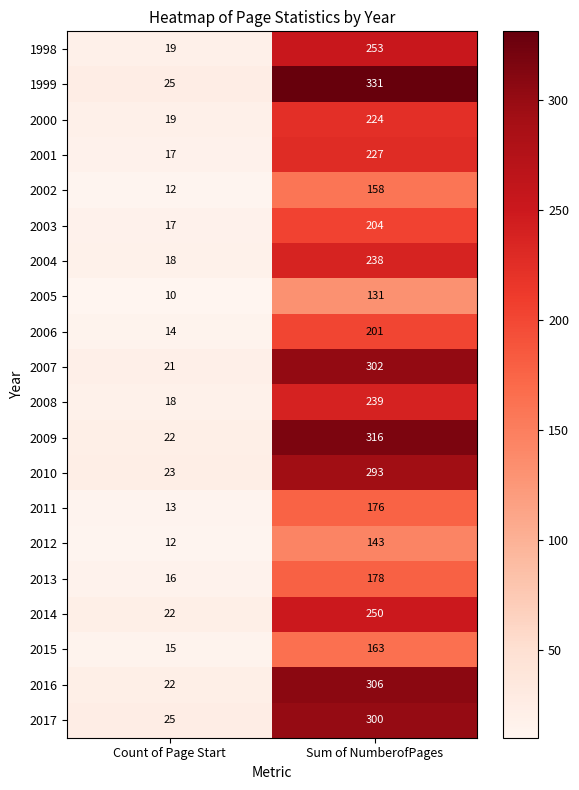

What is the difference between the maximum and minimum values in the 2008 series?

221